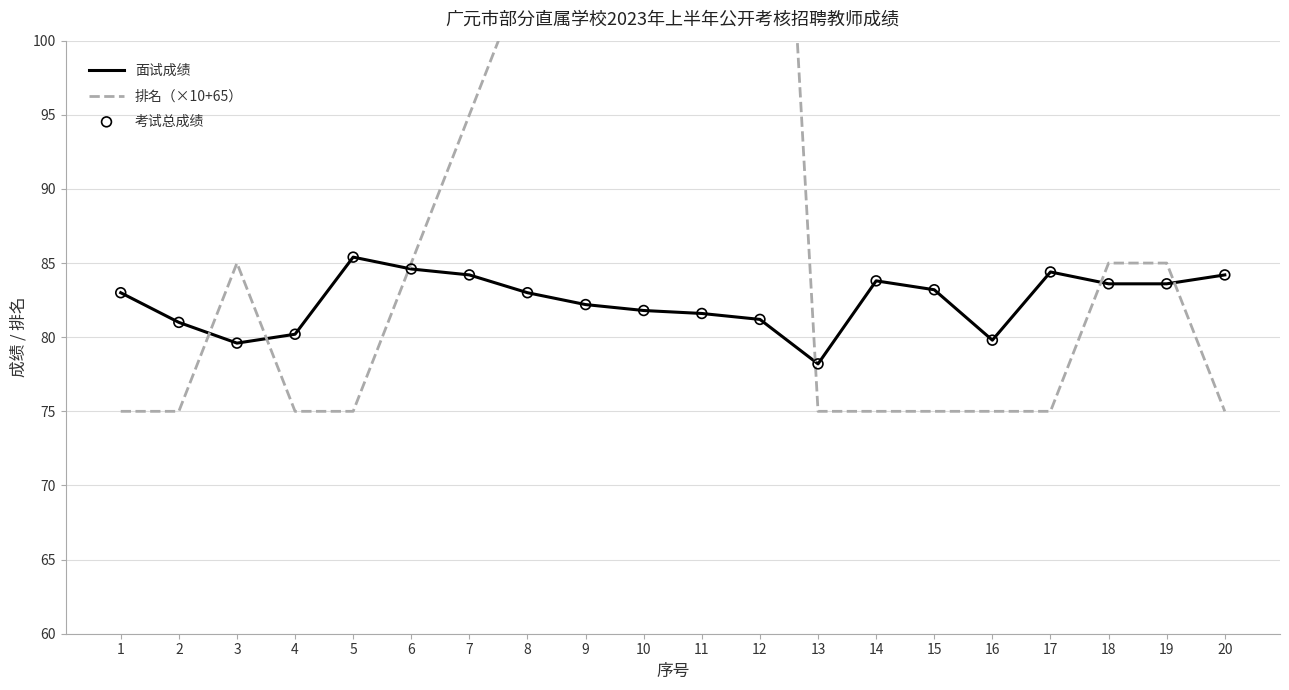

What are all the series names shown in the legend?

面试成绩, 排名（×10+65）, 考试总成绩